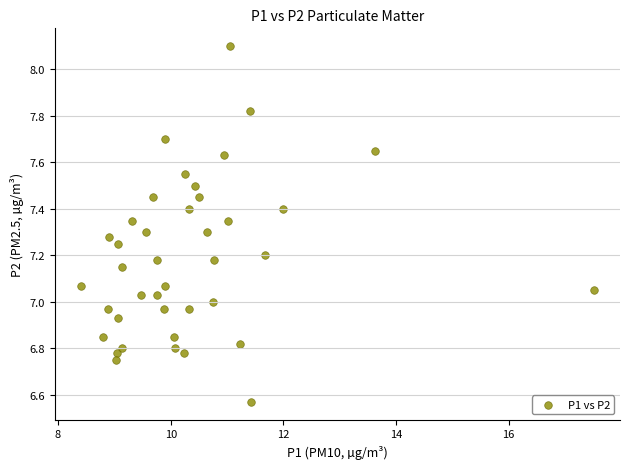

What is the range of Y values (max minus min)?

1.5